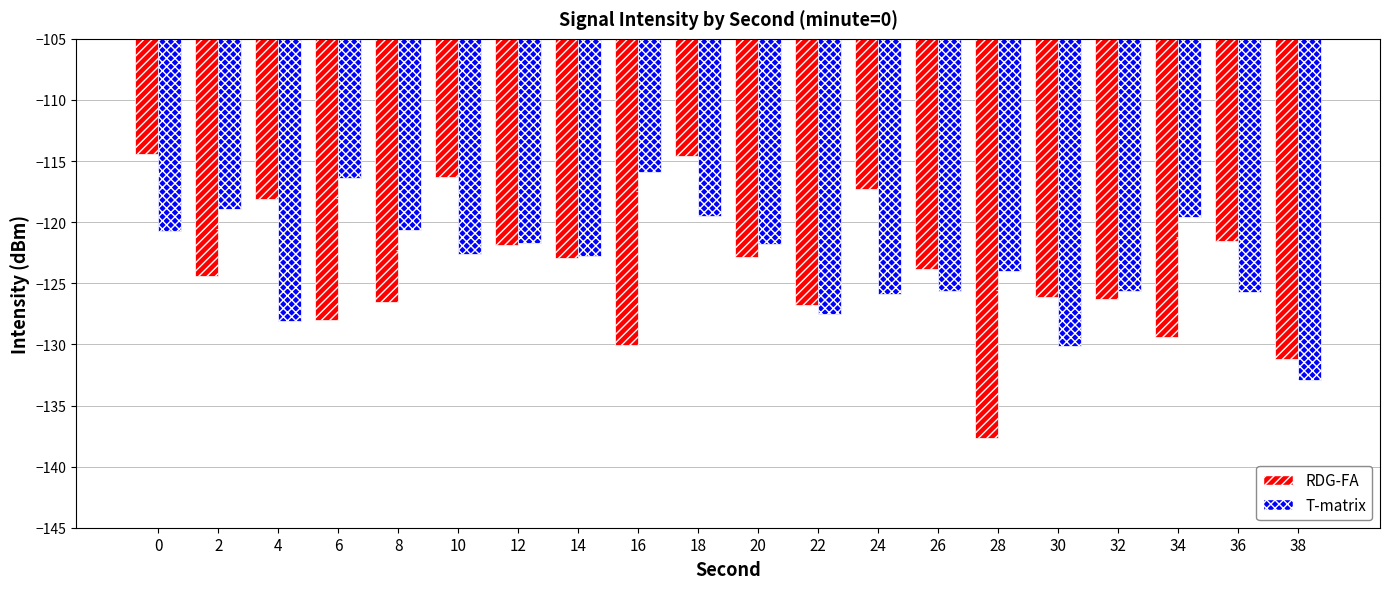

What are all the series names shown in the legend?

RDG-FA, T-matrix